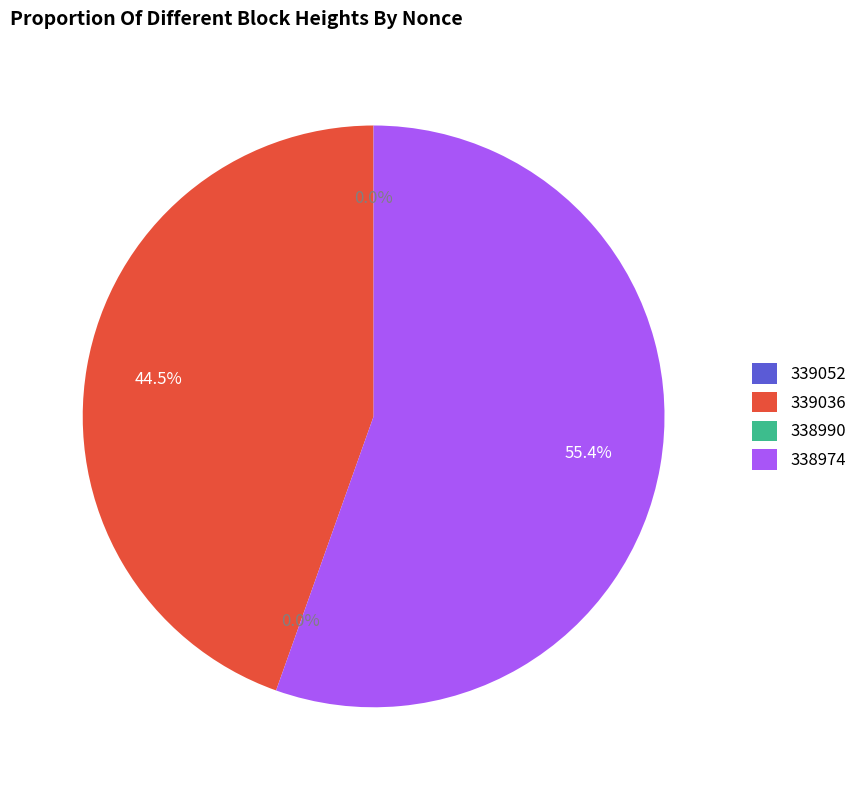

Is 338974 the majority of the pie?

Yes